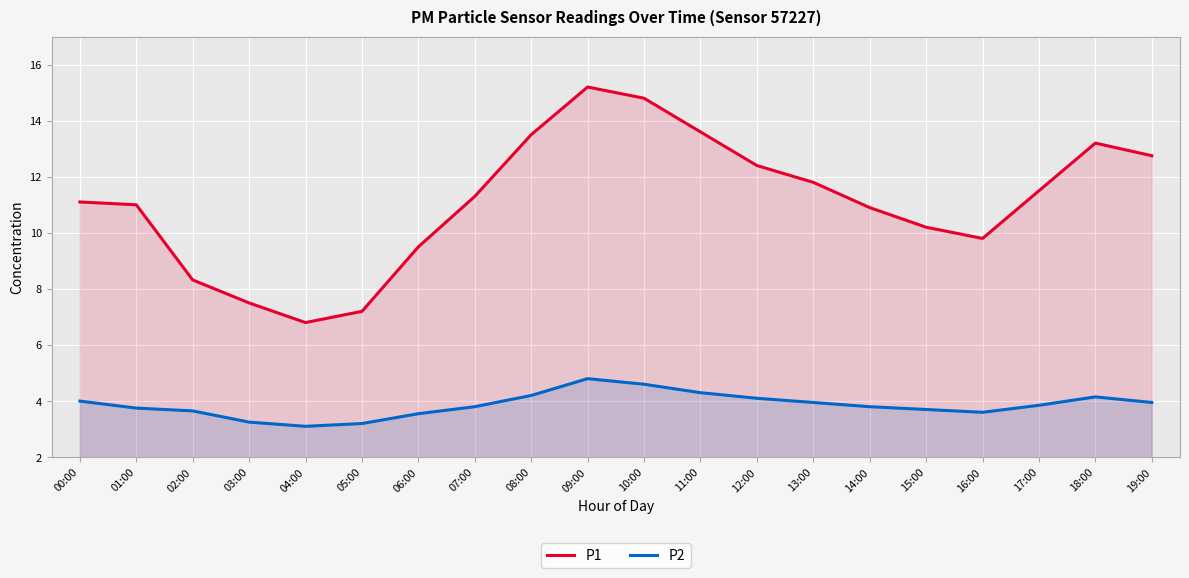

How many lines are shown in the chart?

2